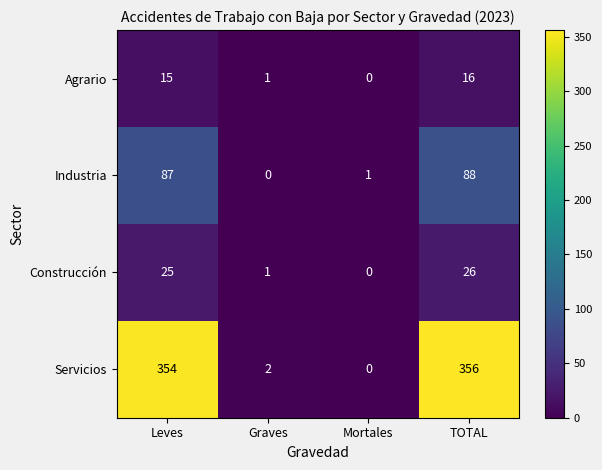

Which series has the largest total across all categories?

Servicios